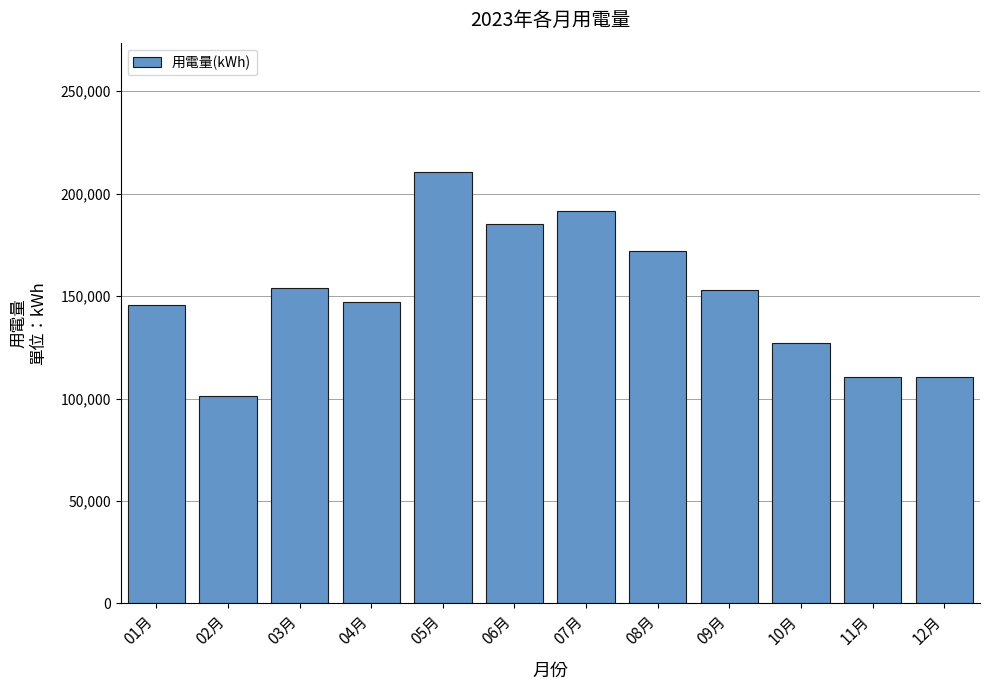

Reading right to left, what are all the values shown in this chart?

12月=110548.9	11月=110548.9	10月=126978.0	09月=152864.4	08月=171797.0	07月=191718.5	06月=185358.1	05月=210479.7	04月=147259.8	03月=154144.3	02月=101351.5	01月=145560.6